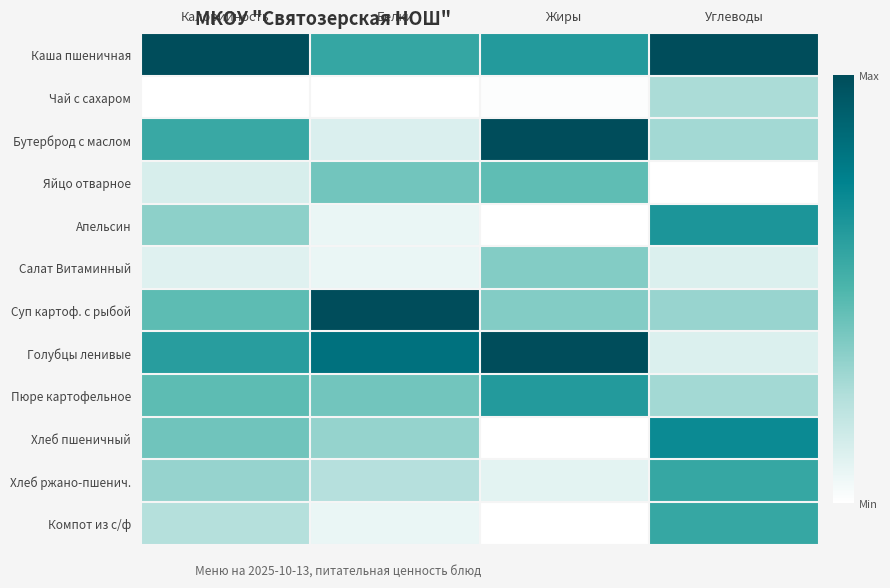

Reading right to left, what are all the values shown in this chart?

Каша пшеничная: Углеводы=1.0	Жиры=0.6	Белки=0.6	Калорийность=1.0
Чай с сахаром: Углеводы=0.3	Жиры=0.0	Белки=0.0	Калорийность=0.0
Бутерброд с маслом: Углеводы=0.3	Жиры=1.0	Белки=0.1	Калорийность=0.6
Яйцо отварное: Углеводы=0.0	Жиры=0.5	Белки=0.4	Калорийность=0.1
Апельсин: Углеводы=0.7	Жиры=0.0	Белки=0.1	Калорийность=0.3
Салат Витаминный: Углеводы=0.1	Жиры=0.4	Белки=0.1	Калорийность=0.1
Суп картоф. с рыбой: Углеводы=0.3	Жиры=0.4	Белки=1.0	Калорийность=0.5
Голубцы ленивые: Углеводы=0.1	Жиры=1.0	Белки=0.8	Калорийность=0.6
Пюре картофельное: Углеводы=0.3	Жиры=0.6	Белки=0.4	Калорийность=0.5
Хлеб пшеничный: Углеводы=0.7	Жиры=0.0	Белки=0.3	Калорийность=0.4
Хлеб ржано-пшенич.: Углеводы=0.6	Жиры=0.1	Белки=0.2	Калорийность=0.3
Компот из с/ф: Углеводы=0.6	Жиры=0.0	Белки=0.1	Калорийность=0.2